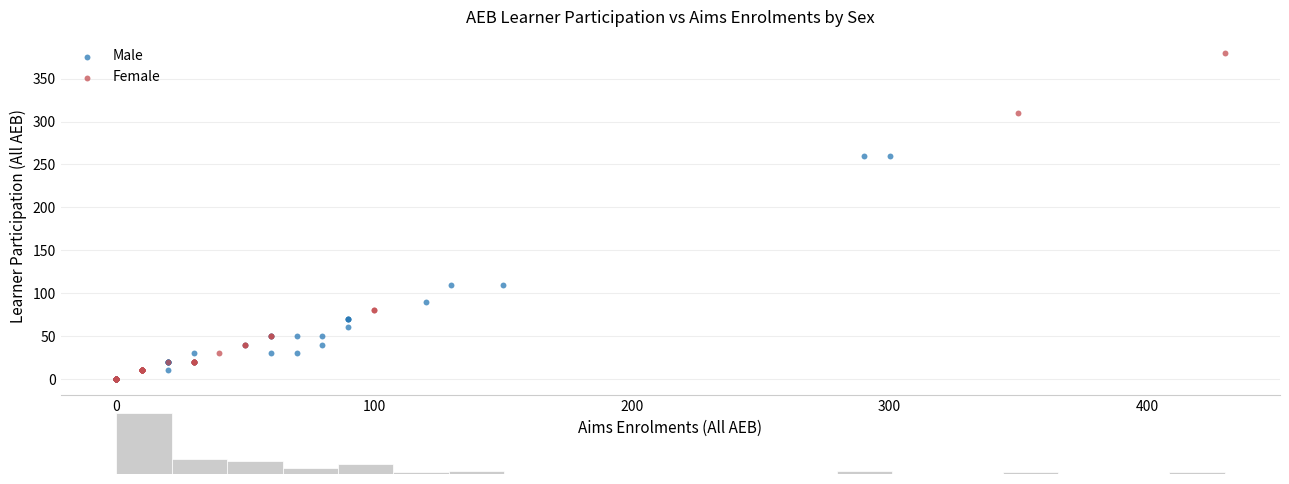

Which series contains the highest Y value?

Female